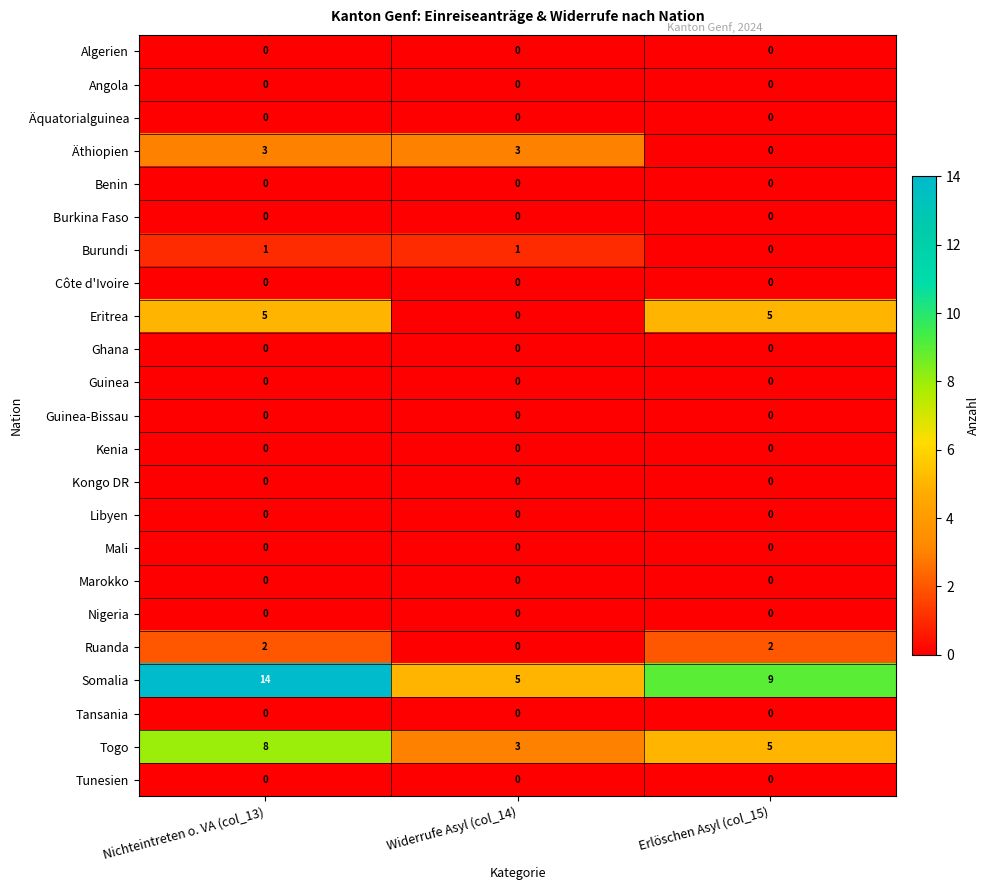

Which series has the largest total across all categories?

Somalia